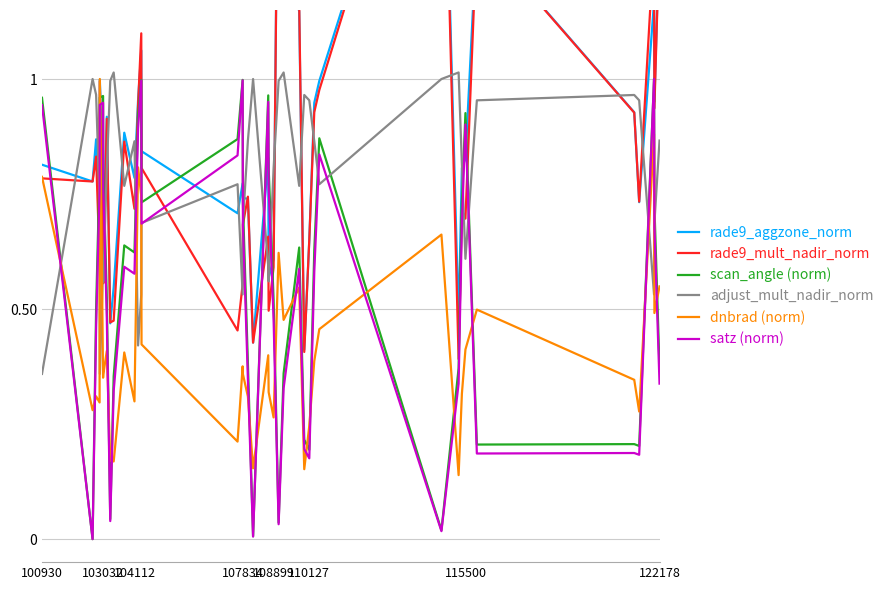

True or false: adjust_mult_nadir_norm has more than 0 points higher than both neighbors.

True